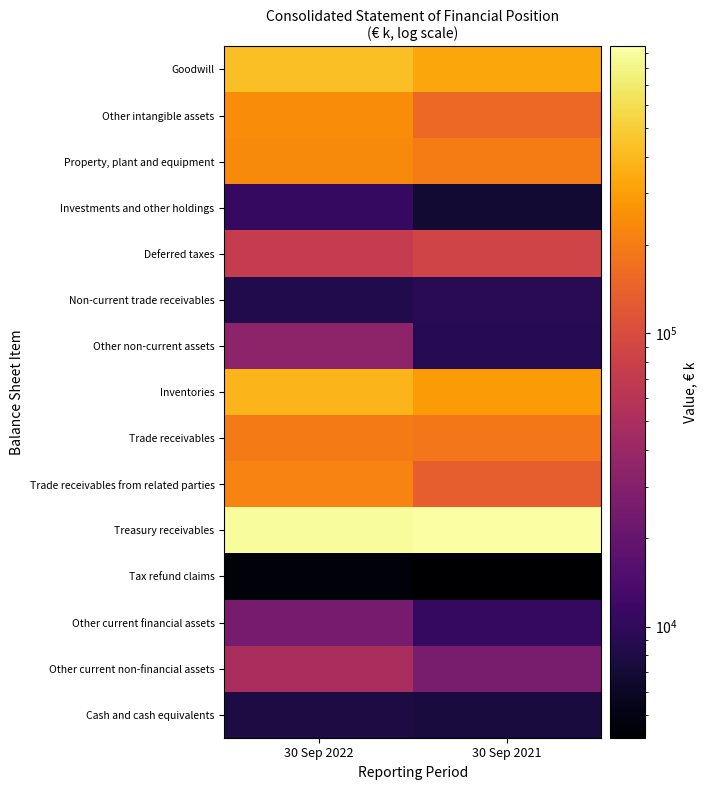

Reading left to right, extract all data points from this chart.

Goodwill: 30 Sep 2022=429648	30 Sep 2021=328714
Other intangible assets: 30 Sep 2022=240427	30 Sep 2021=153698
Property, plant and equipment: 30 Sep 2022=236145	30 Sep 2021=199555
Investments and other holdings: 30 Sep 2022=10828	30 Sep 2021=6713
Deferred taxes: 30 Sep 2022=71749	30 Sep 2021=84964
Non-current trade receivables: 30 Sep 2022=8474	30 Sep 2021=9191
Other non-current assets: 30 Sep 2022=33541	30 Sep 2021=9115
Inventories: 30 Sep 2022=382745	30 Sep 2021=286375
Trade receivables: 30 Sep 2022=197801	30 Sep 2021=185940
Trade receivables from related parties: 30 Sep 2022=216480	30 Sep 2021=134868
Treasury receivables: 30 Sep 2022=907534	30 Sep 2021=949317
Tax refund claims: 30 Sep 2022=4645	30 Sep 2021=4178
Other current financial assets: 30 Sep 2022=25185	30 Sep 2021=10479
Other current non-financial assets: 30 Sep 2022=49734	30 Sep 2021=25422
Cash and cash equivalents: 30 Sep 2022=7729	30 Sep 2021=7439